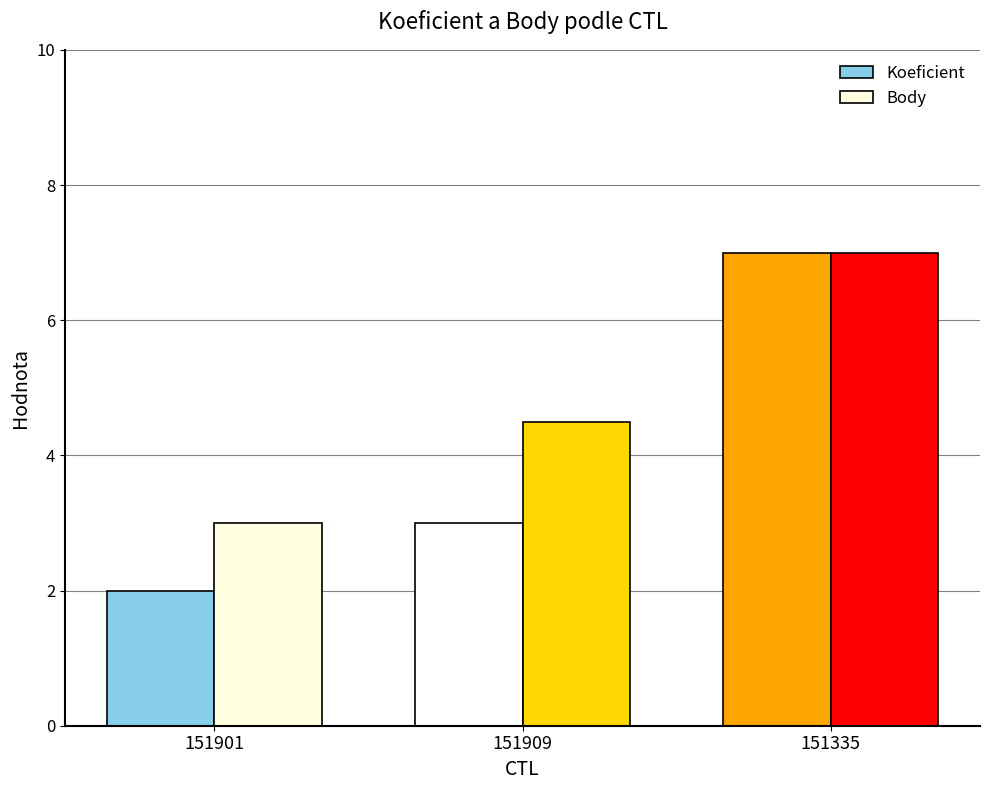

Reading left to right, extract all data points from this chart.

Koeficient: 151901=2.0	151909=3.0	151335=7.0
Body: 151901=3.0	151909=4.5	151335=7.0